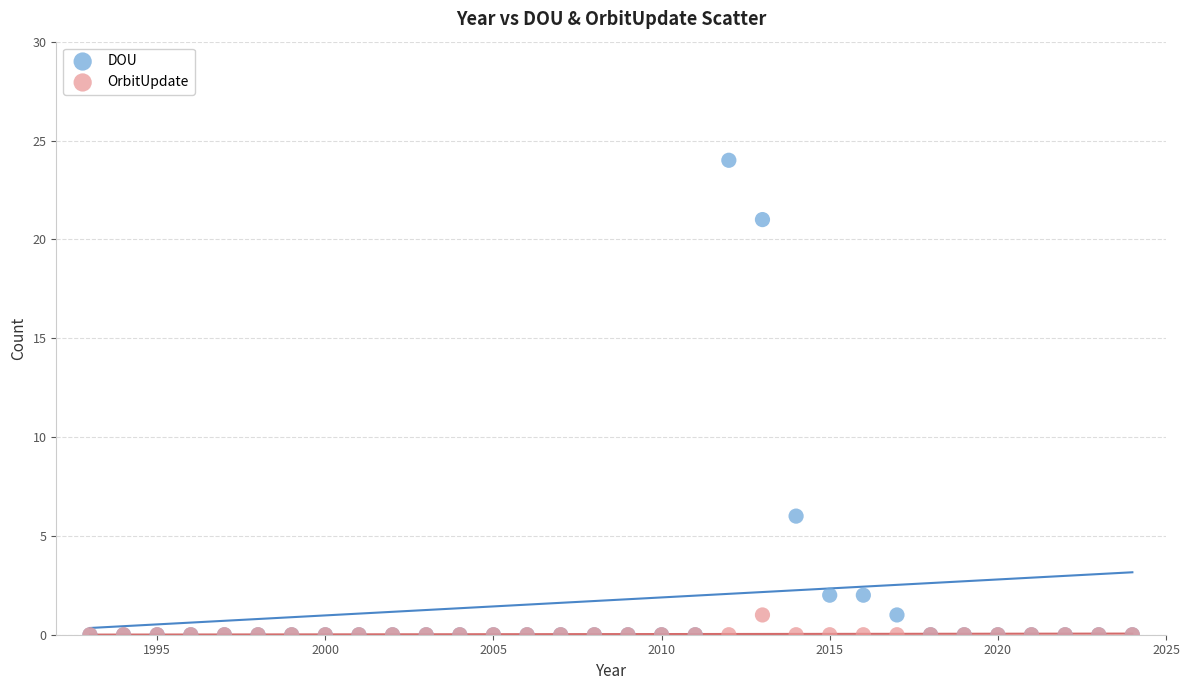

Which series has the largest Y range (max minus min)?

DOU